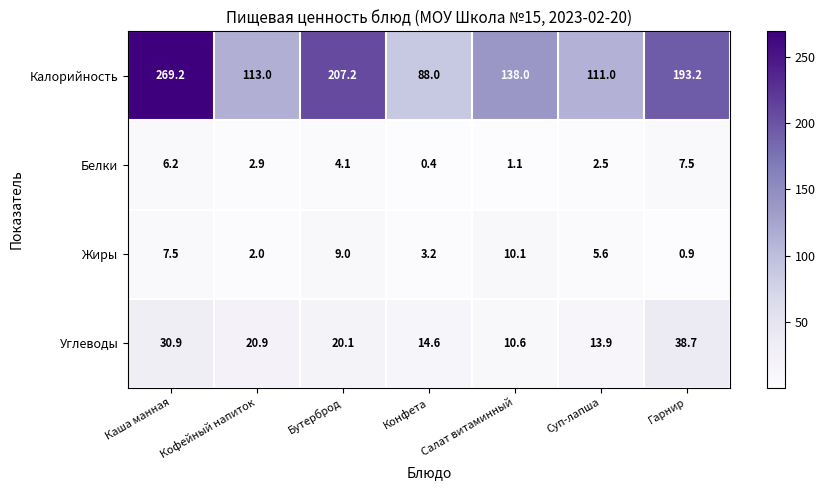

Between Бутерброд and Гарнир, which series saw the biggest shift?

Углеводы